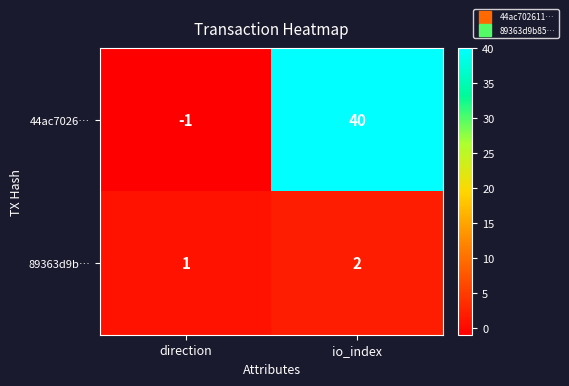

What is the minimum value shown in the chart?

-1